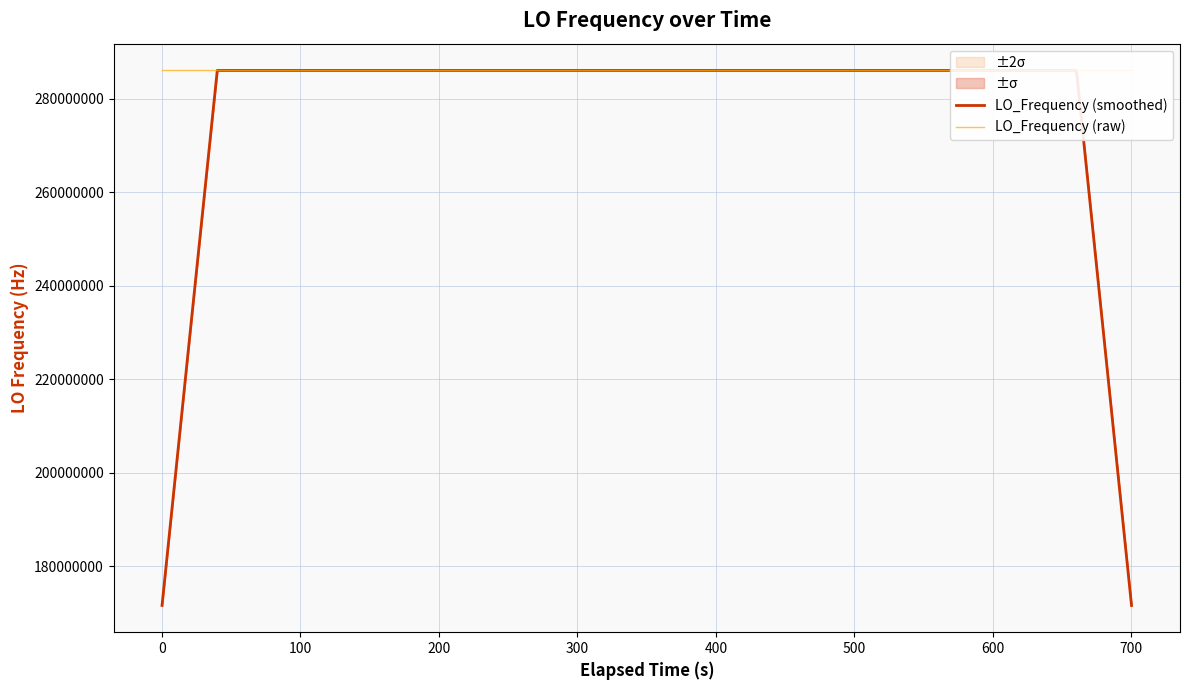

What is the minimum value for LO_Frequency (smoothed)?

171628199.1